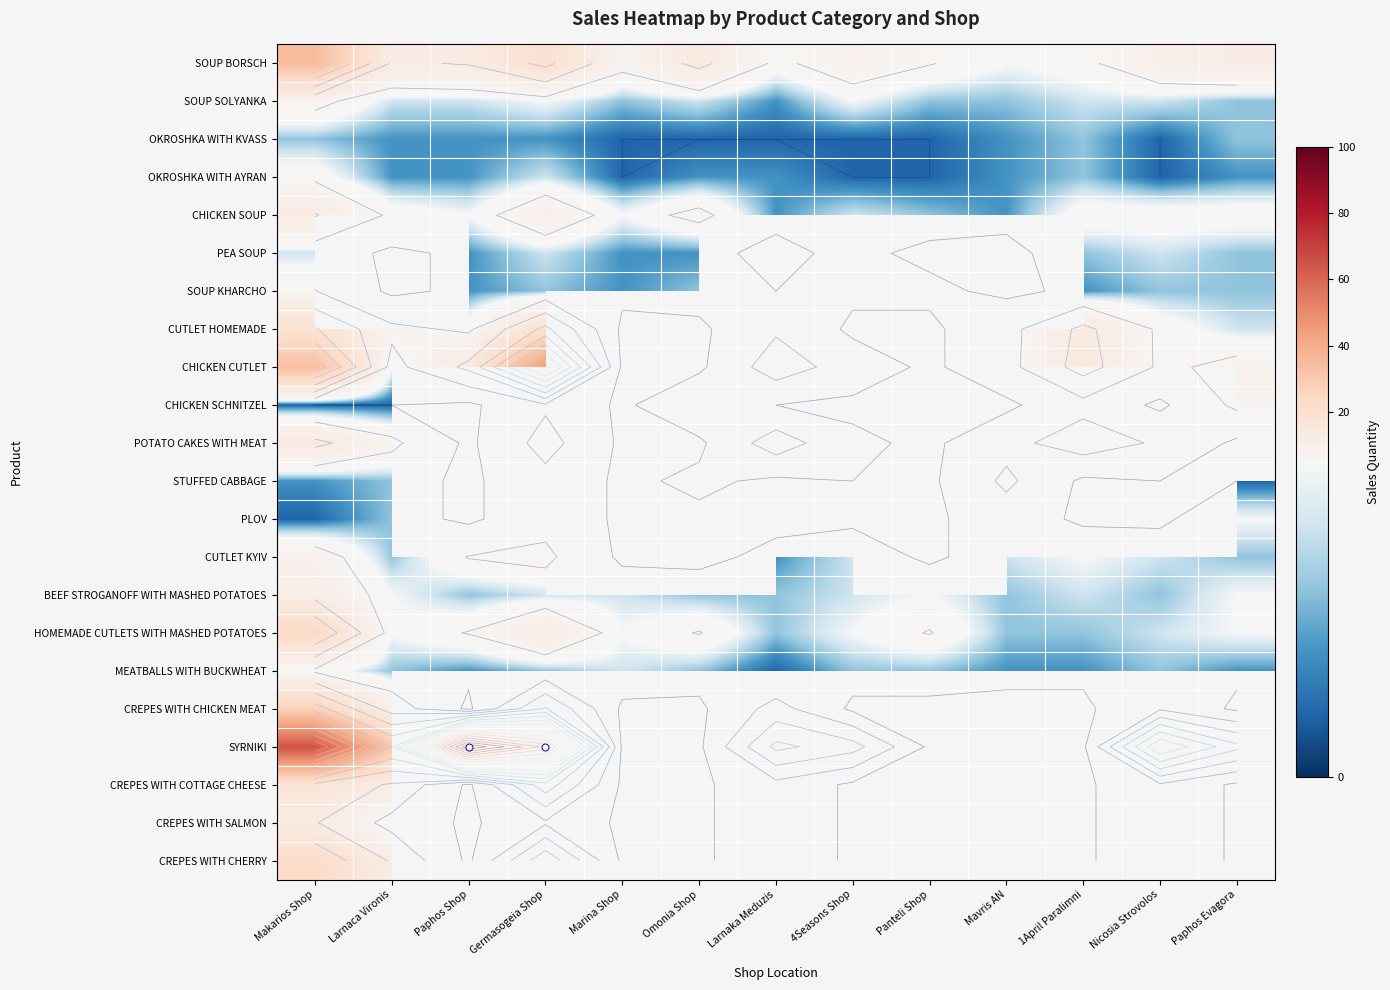

At Larnaka Meduzis, list the series in order from largest to smallest.

PEA SOUP, STUFFED CABBAGE, PLOV, SYRNIKI, CHICKEN CUTLET, POTATO CAKES WITH MEAT, CREPES WITH CHICKEN MEAT, SOUP BORSCH, CUTLET HOMEMADE, CREPES WITH COTTAGE CHEESE, CREPES WITH SALMON, CREPES WITH CHERRY, BEEF STROGANOFF WITH MASHED POTATOES, HOMEMADE CUTLETS WITH MASHED POTATOES, SOUP SOLYANKA, OKROSHKA WITH AYRAN, CHICKEN SOUP, CUTLET KYIV, OKROSHKA WITH KVASS, SOUP KHARCHO, CHICKEN SCHNITZEL, MEATBALLS WITH BUCKWHEAT